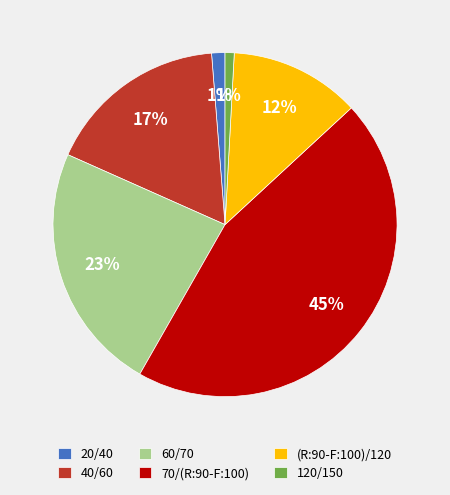

Count the number of slices in the pie.

6